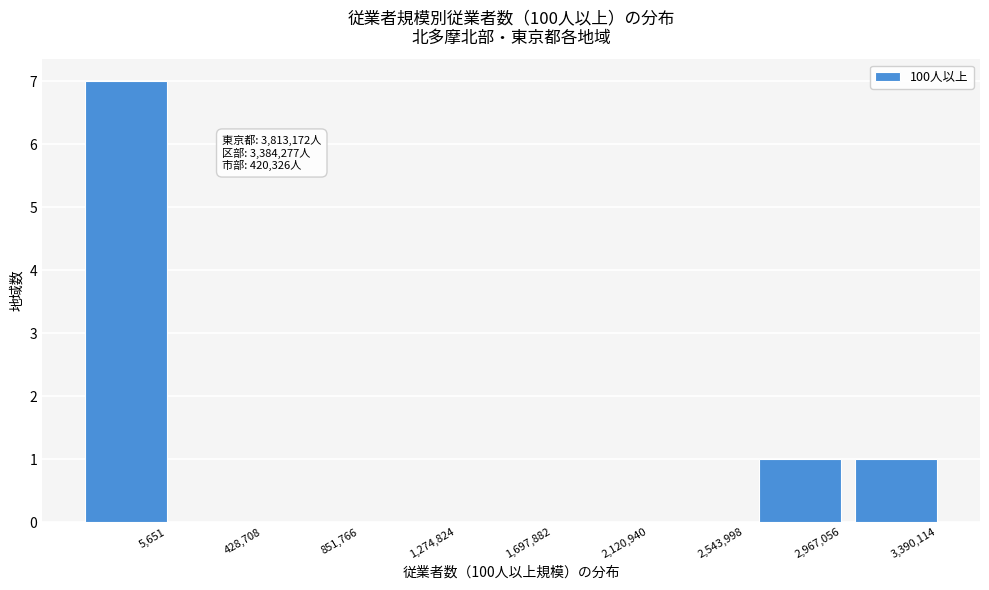

Reading right to left, list all the values displayed in this chart.

3,390,114=1	2,967,056=1	2,543,998=0	2,120,940=0	1,697,882=0	1,274,824=0	851,766=0	428,708=0	5,651=7